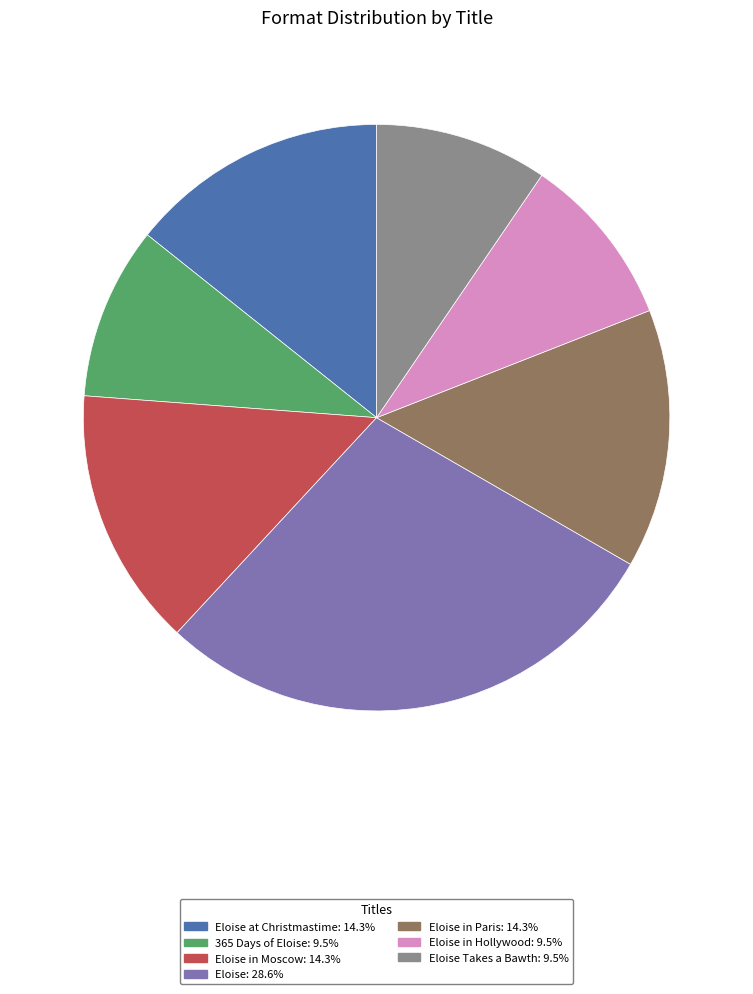

Is there a majority slice in this chart?

No